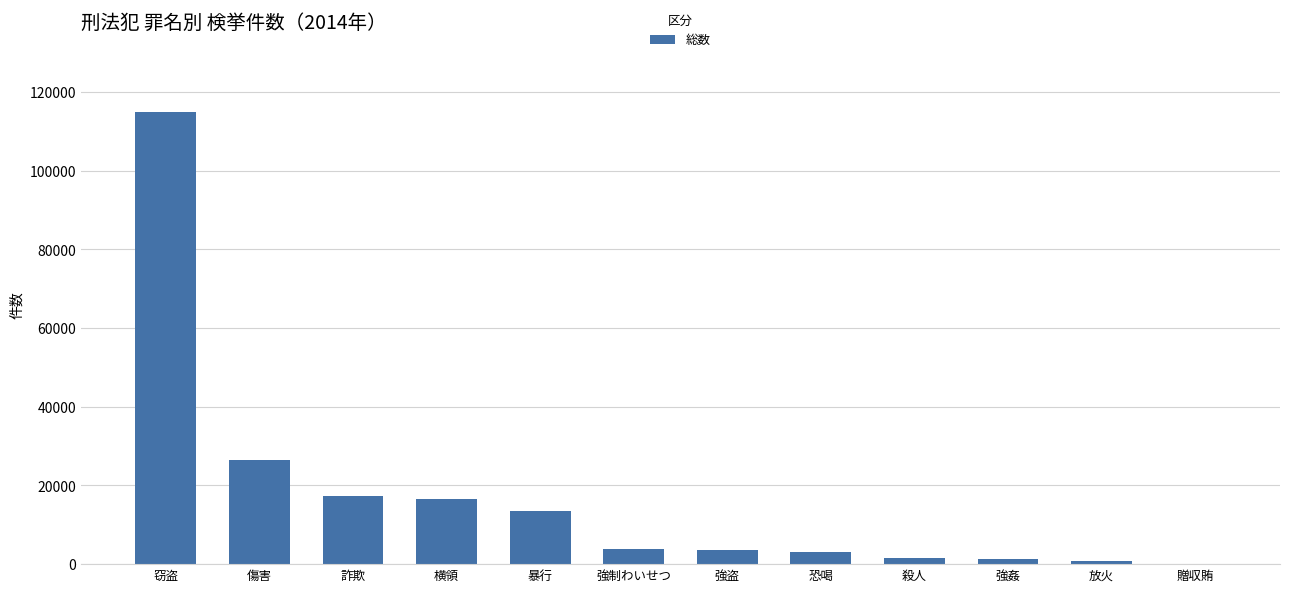

Which category has the highest value across all series?

窃盗